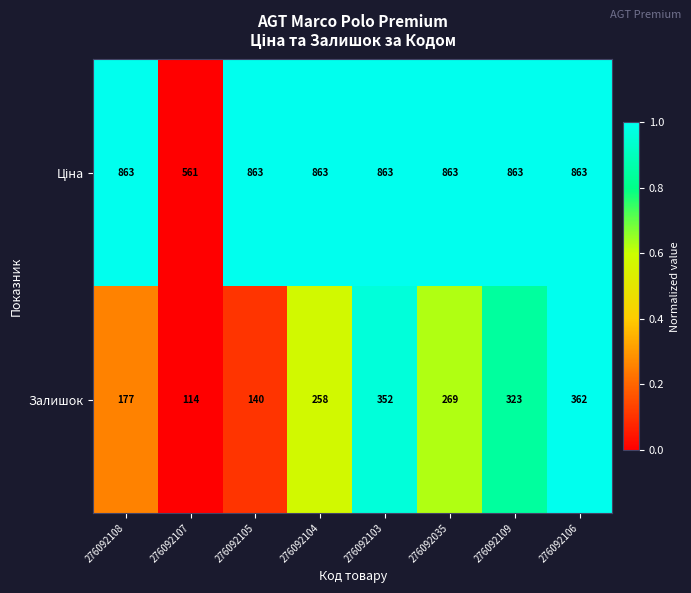

At which category does the chart reach its minimum across all series?

276092107